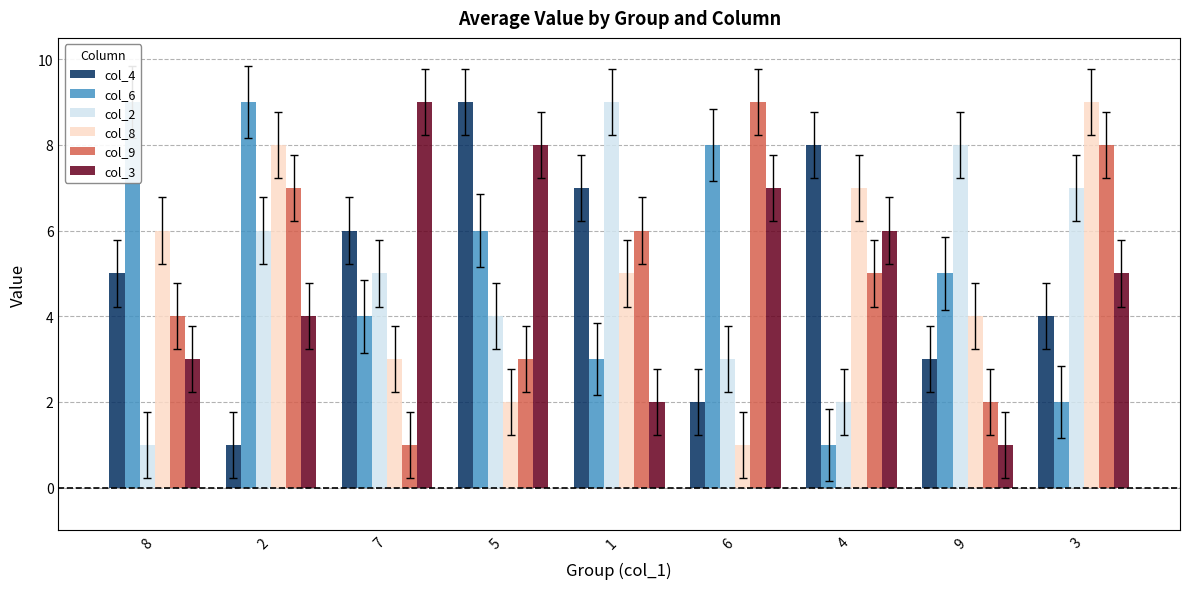

The col_8 series shows 4 at 9. True or false?

True